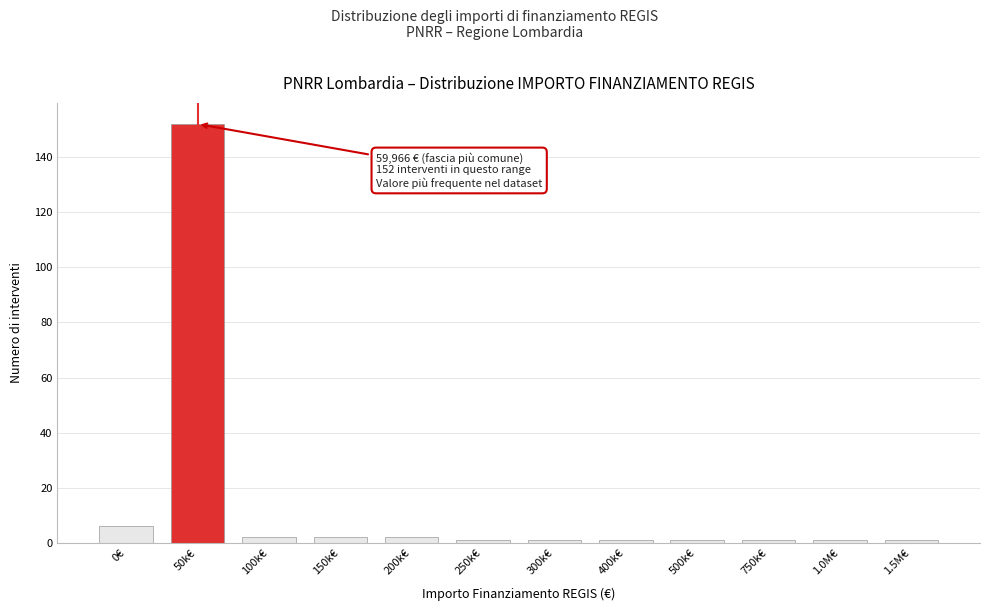

Reading left to right, extract all data points from this chart.

0€=6	50k€=152	100k€=2	150k€=2	200k€=2	250k€=1	300k€=1	400k€=1	500k€=1	750k€=1	1.0M€=1	1.5M€=1